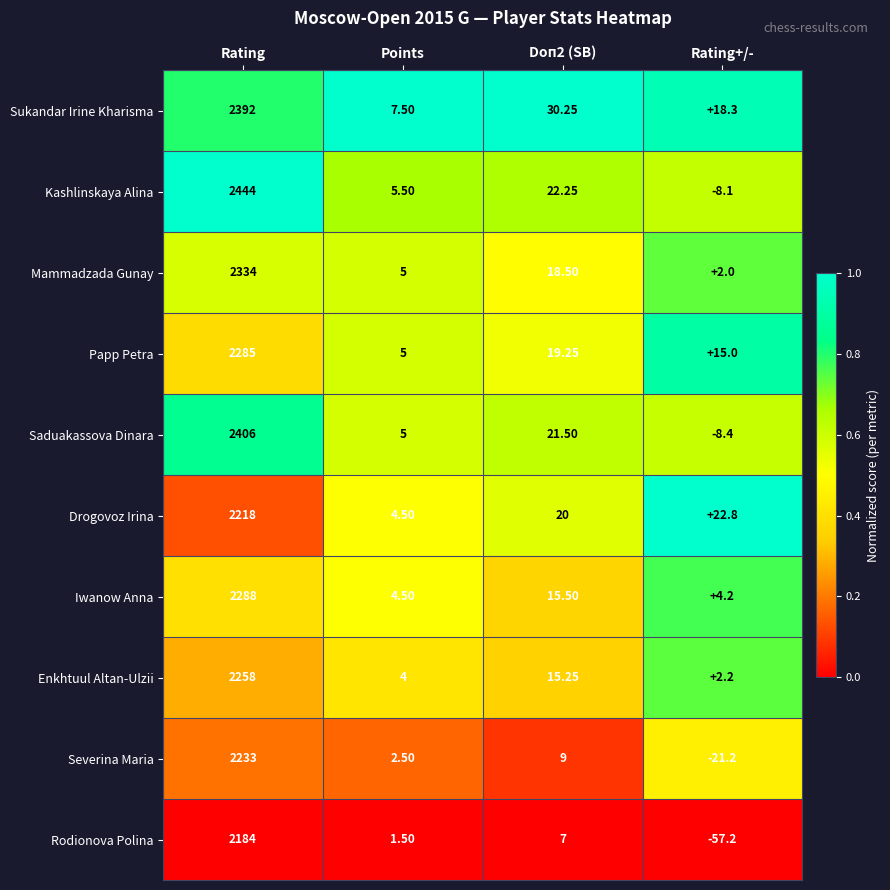

Which series has the largest total across all categories?

Kashlinskaya Alina